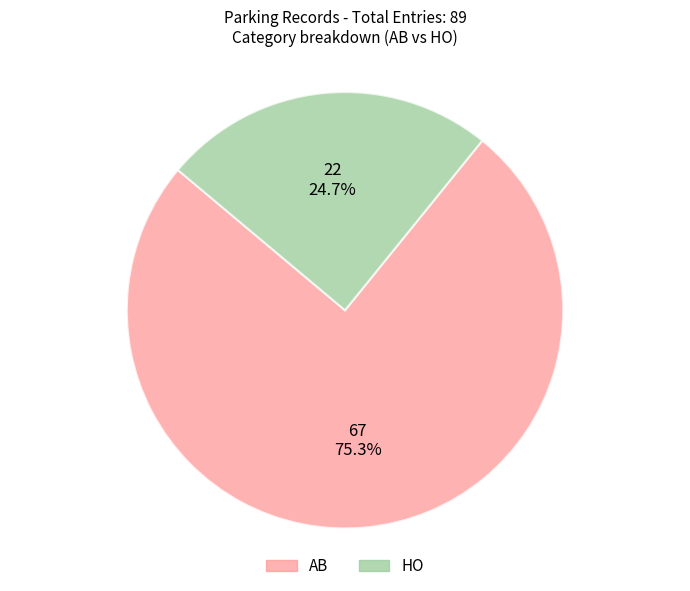

Approximately how many times larger is the value at AB compared to HO?

3.0